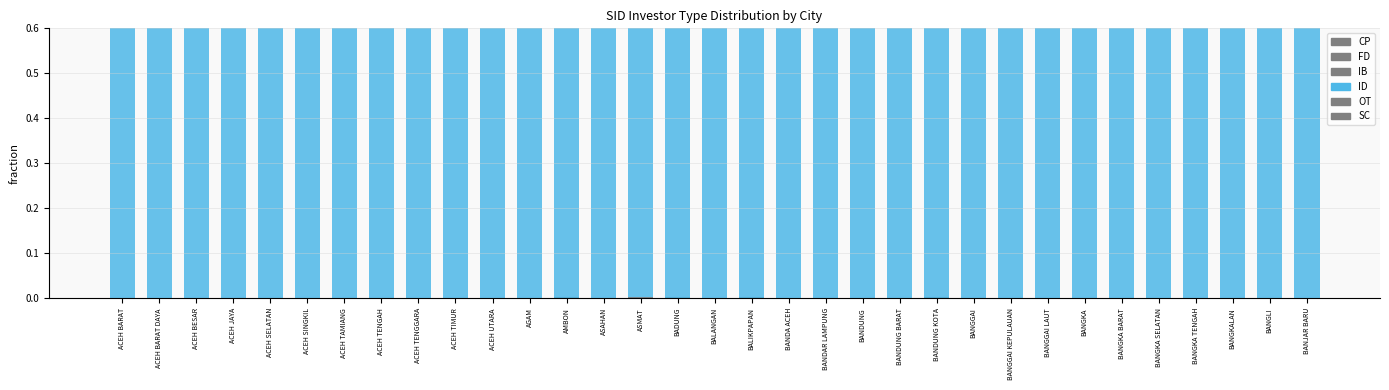

Between BANGGAI and ACEH SELATAN, which is larger?

BANGGAI